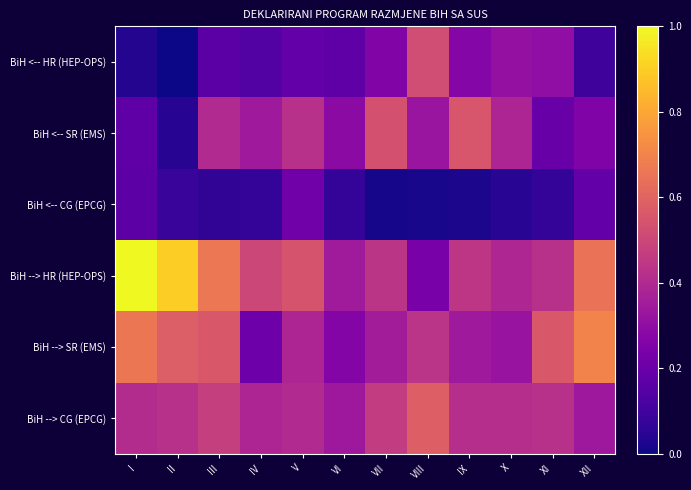

At how many categories does at least one series exceed 0?

12